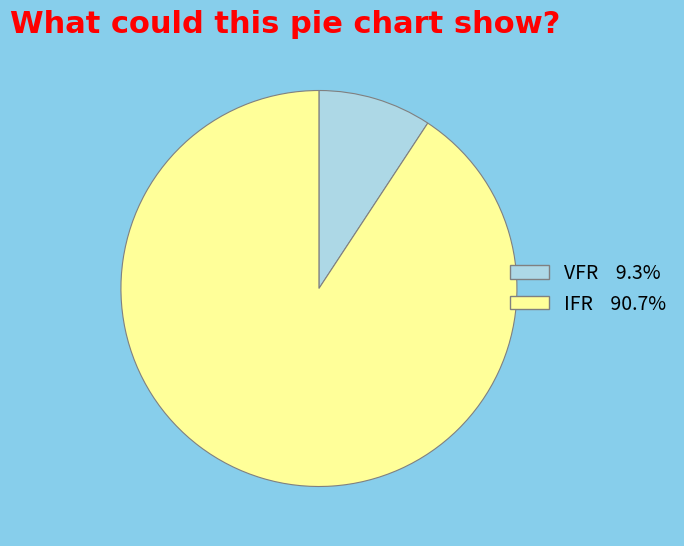

How many slices are in this pie chart?

2